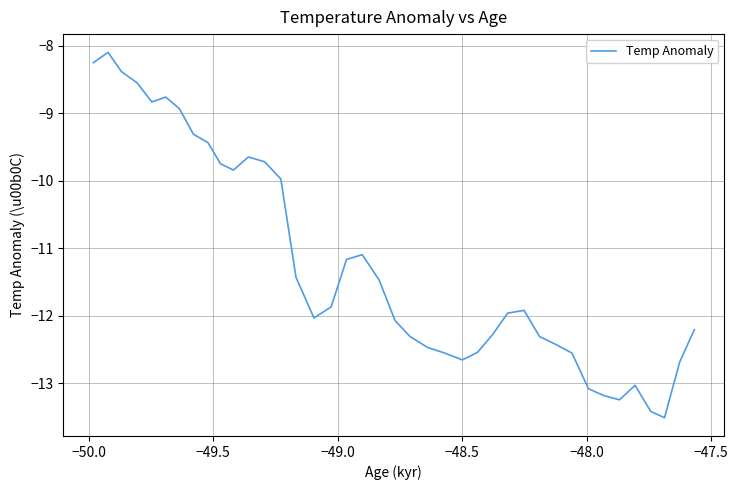

What is the difference between the maximum and minimum values?

5.4